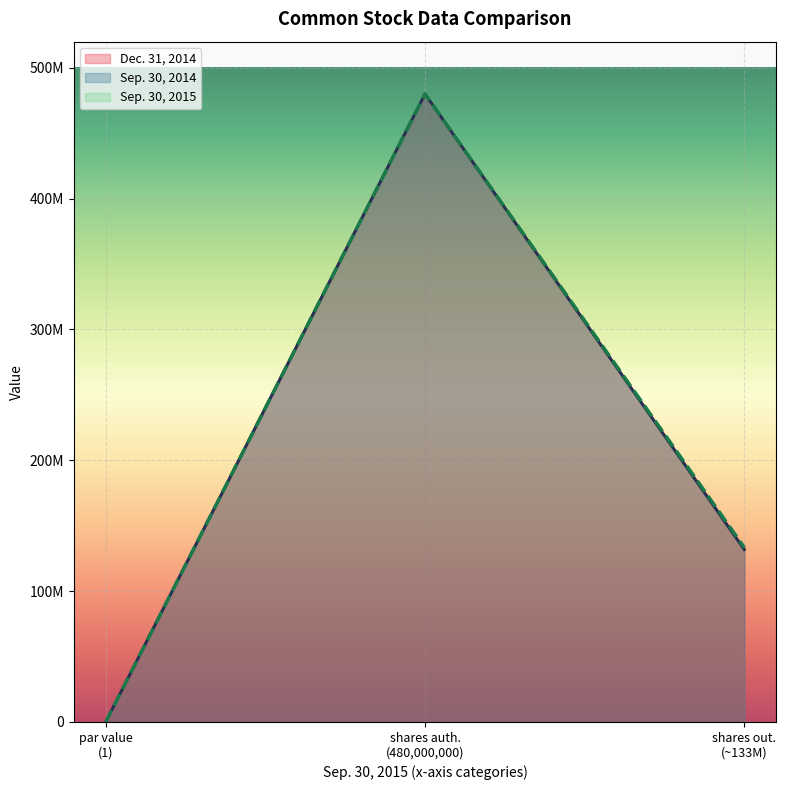

At how many categories does at least one series exceed 214259145?

1